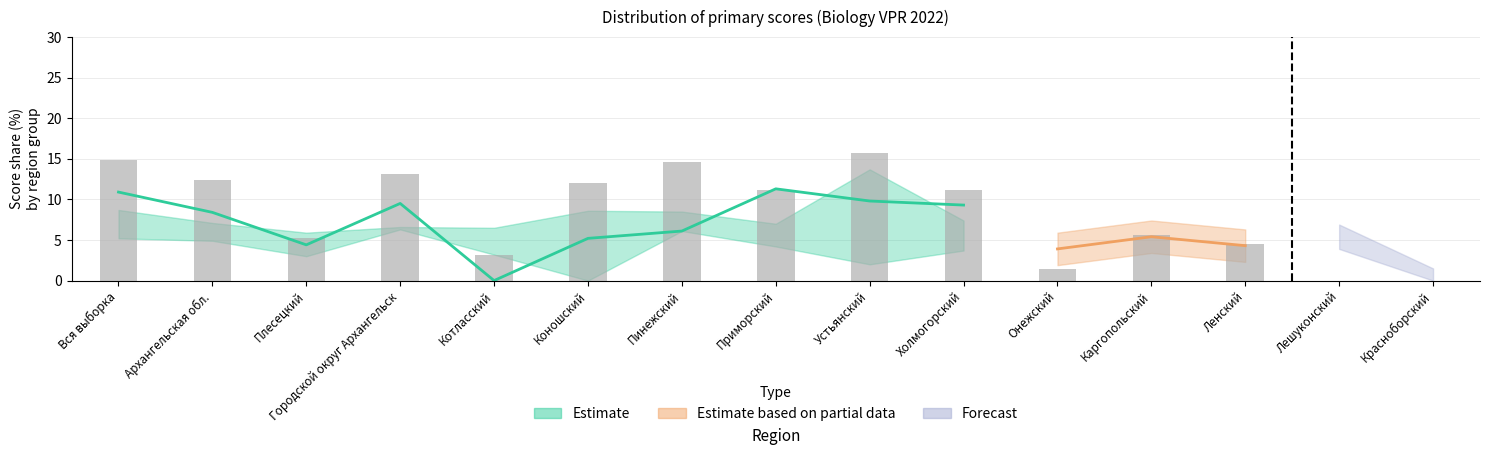

The col_15 series shows -8.5 at Красноборский. True or false?

False